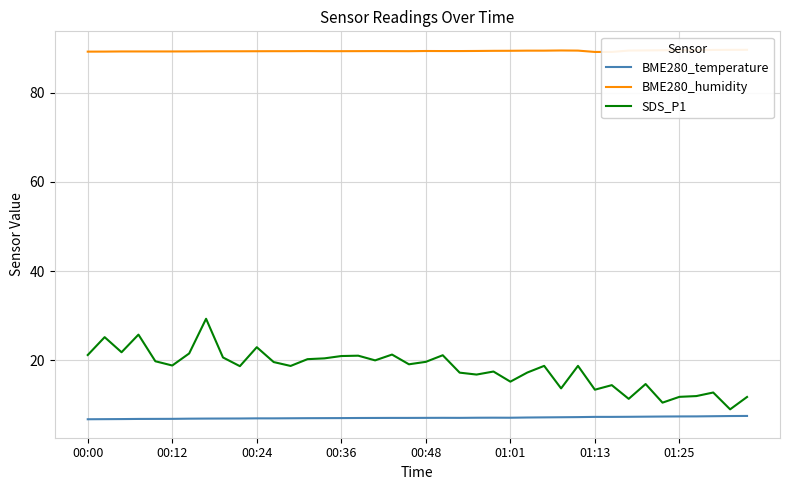

What is the difference between the maximum and minimum values in the BME280_temperature series?

0.7